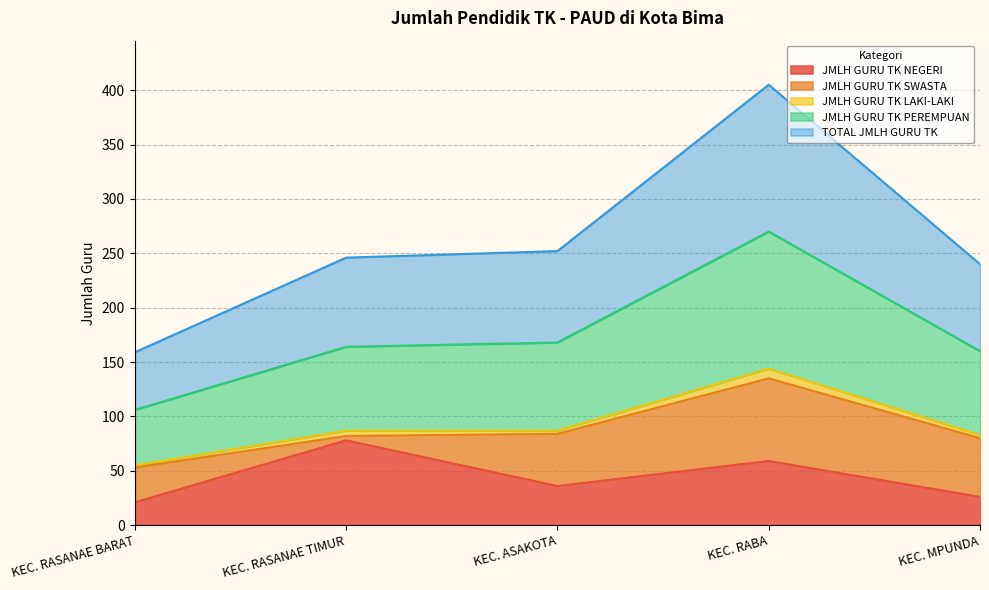

True or false: JMLH GURU TK NEGERI and JMLH GURU TK PEREMPUAN intersect in this chart.

False